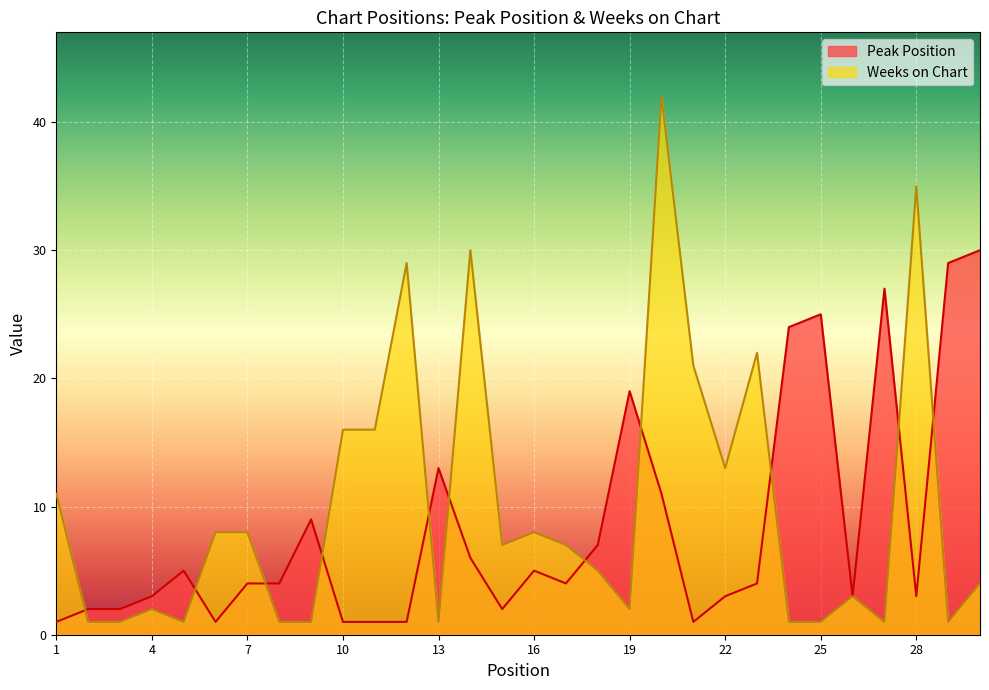

Does the chart display data point markers on the line(s)?

No